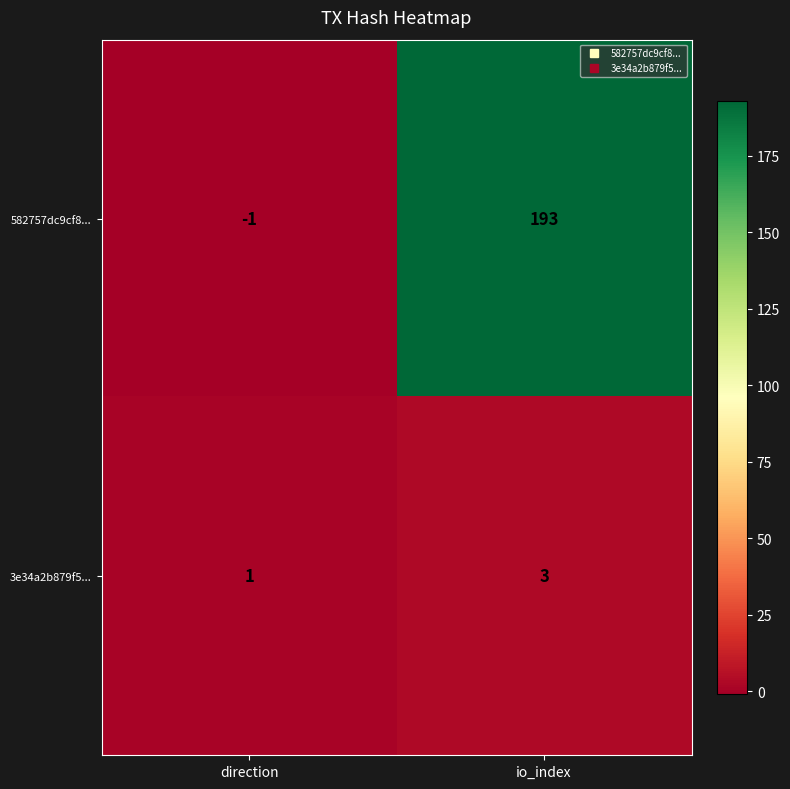

What is the maximum value for 582757dc9cf8...?

193